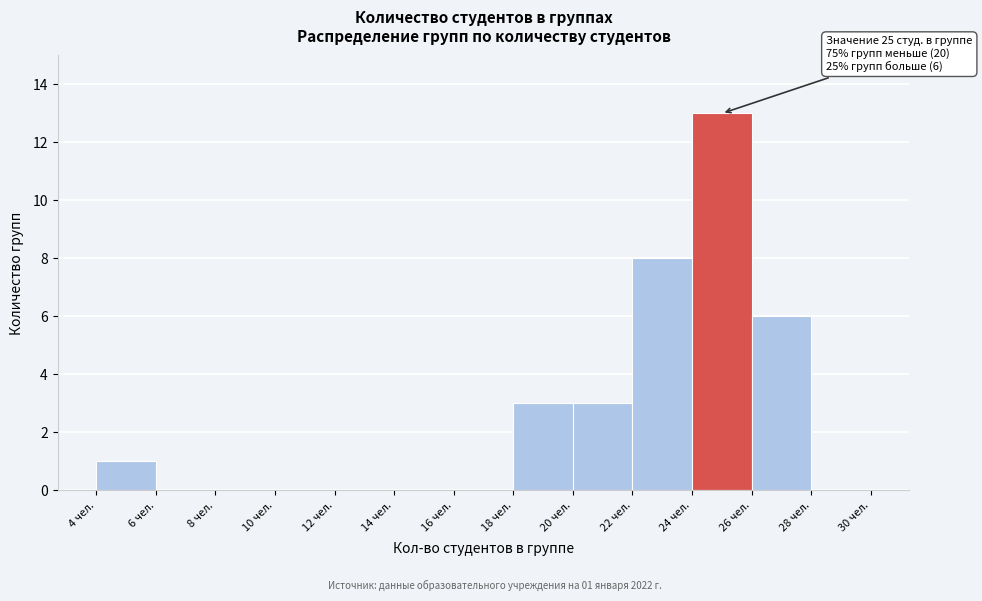

Which range on the x-axis has the tallest bar?

24 to 26